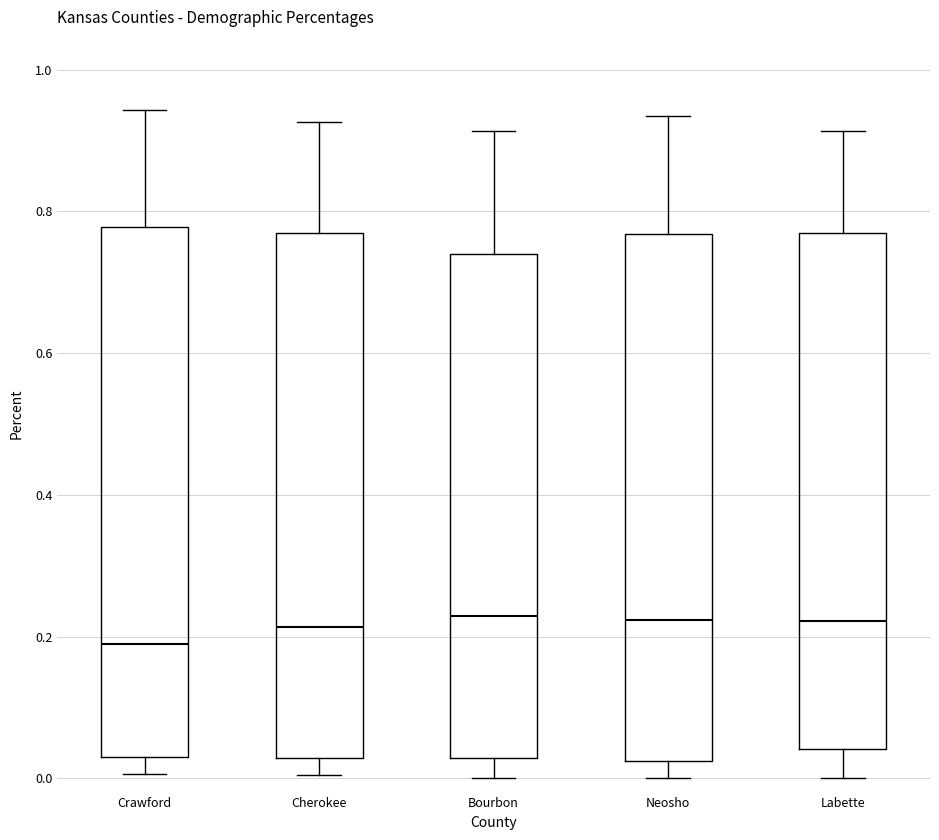

Where does the lower whisker of the box for Crawford end on the y-axis? The values are not printed on the chart, so give them approximately, as read against the axis.

0.00